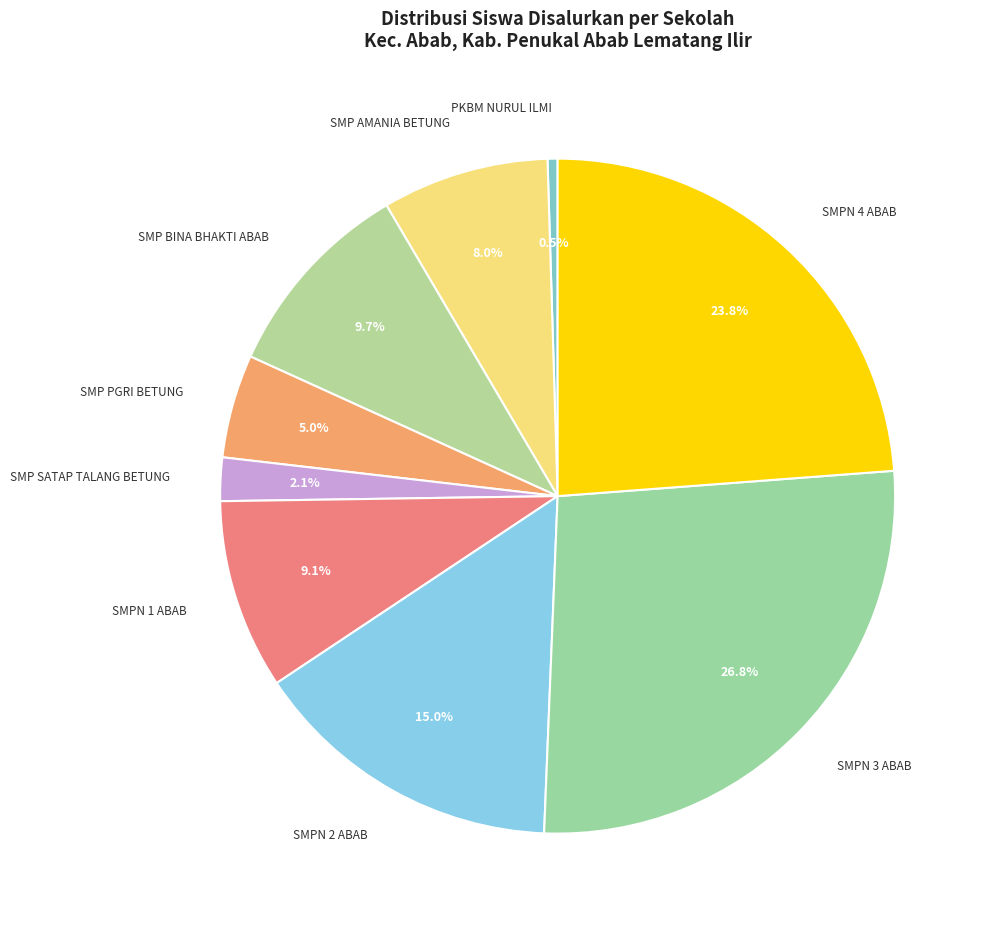

To the nearest percent, what portion does SMPN 4 ABAB represent?

24%